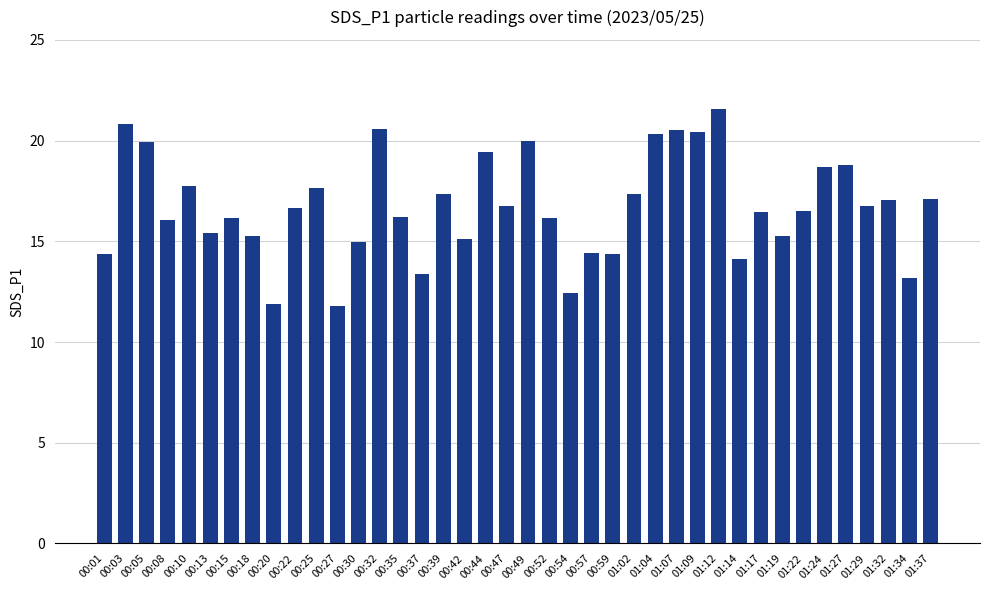

Is it true that the value at 00:54 is 12.4?

True